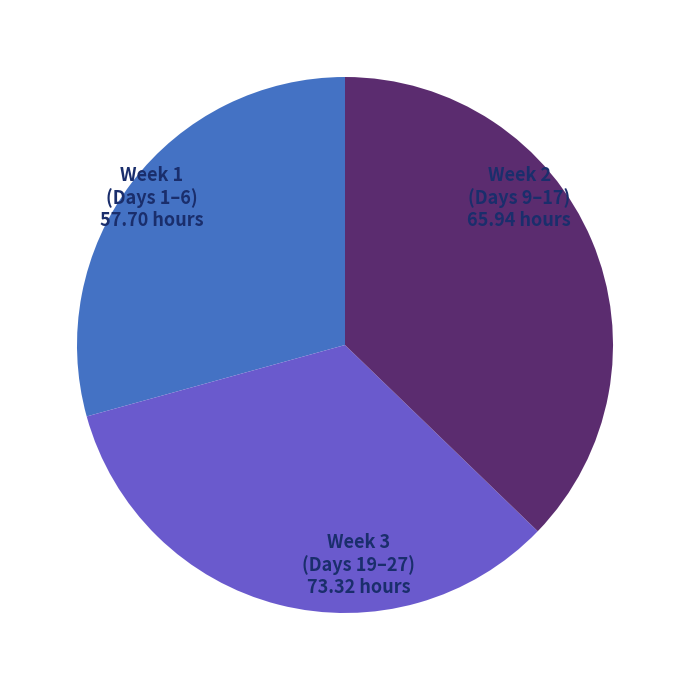

The Week 1 (Days 1–6) slice represents 29% of the pie. True or false?

True